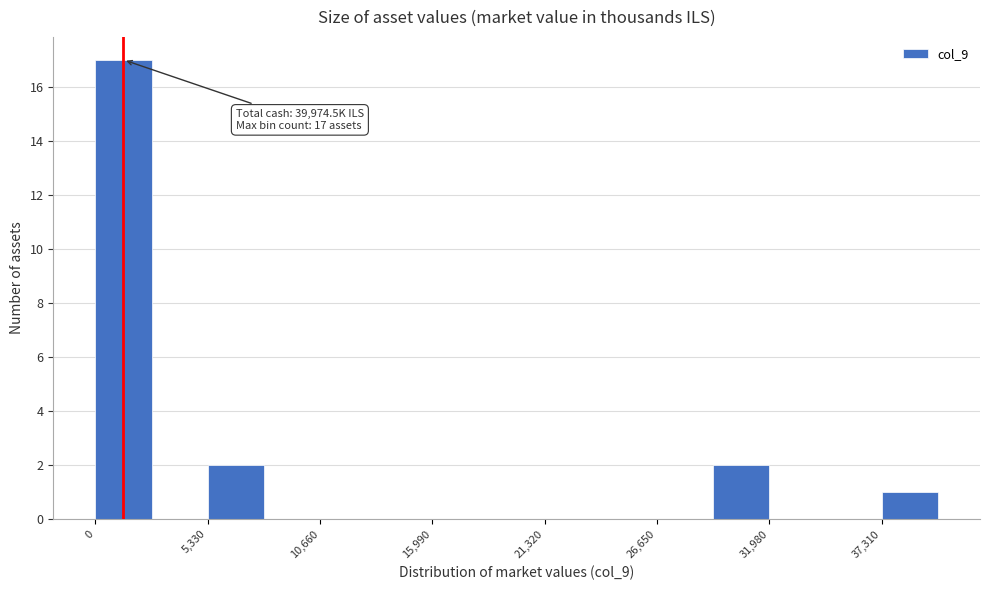

Read against the x-axis, roughly where is the centre of the tallest bar?

1000